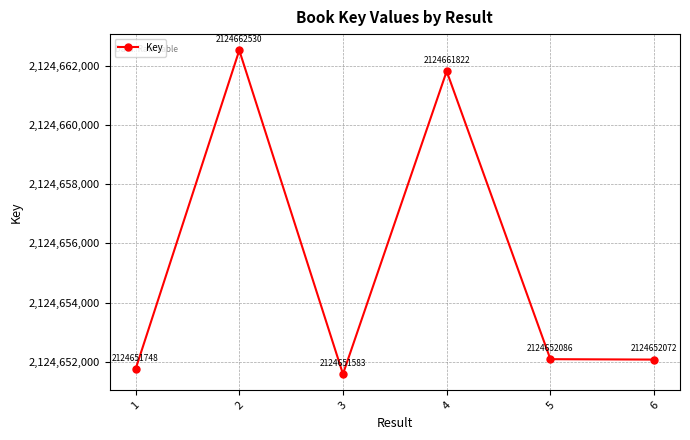

Reading left to right, transcribe all the data shown in this chart.

1=2124651748	2=2124662530	3=2124651583	4=2124661822	5=2124652086	6=2124652072